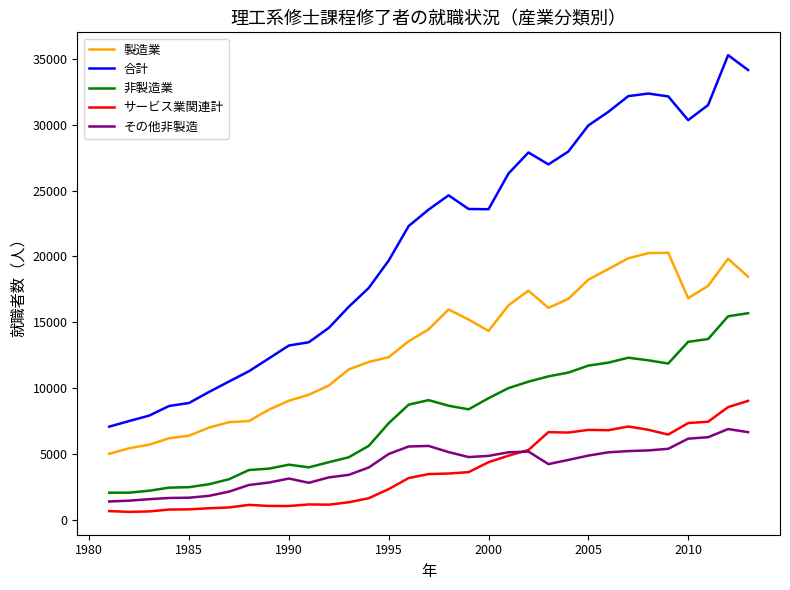

How many lines are shown in the chart?

5